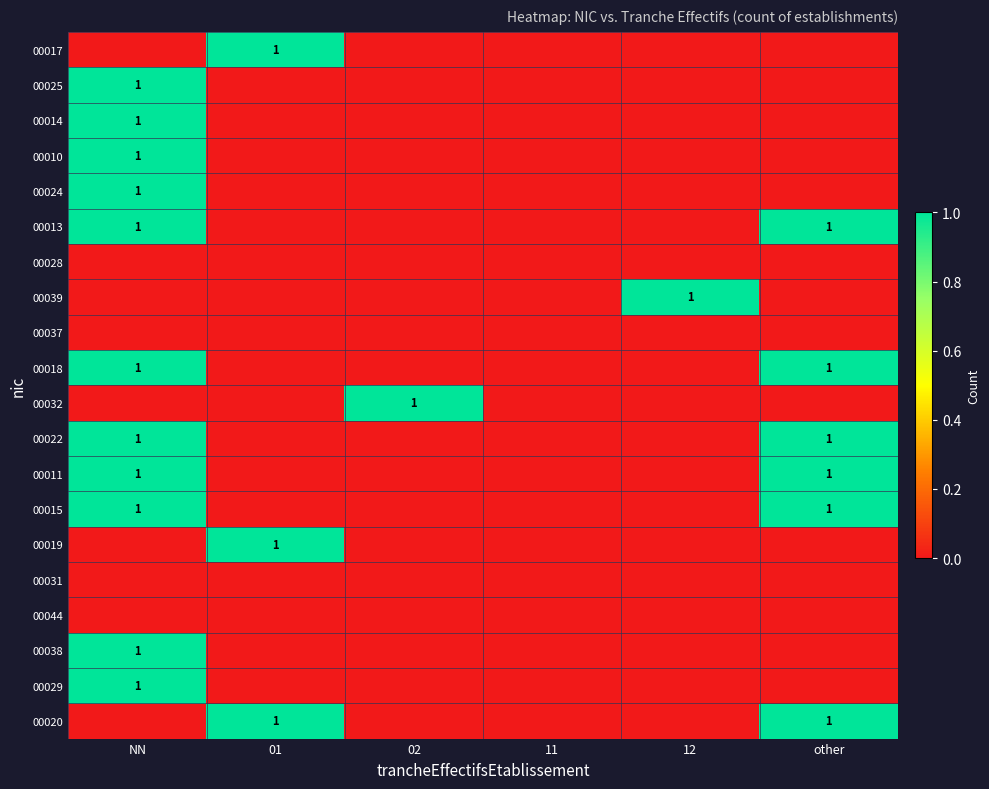

The 00014 series shows 0 at NN. True or false?

False